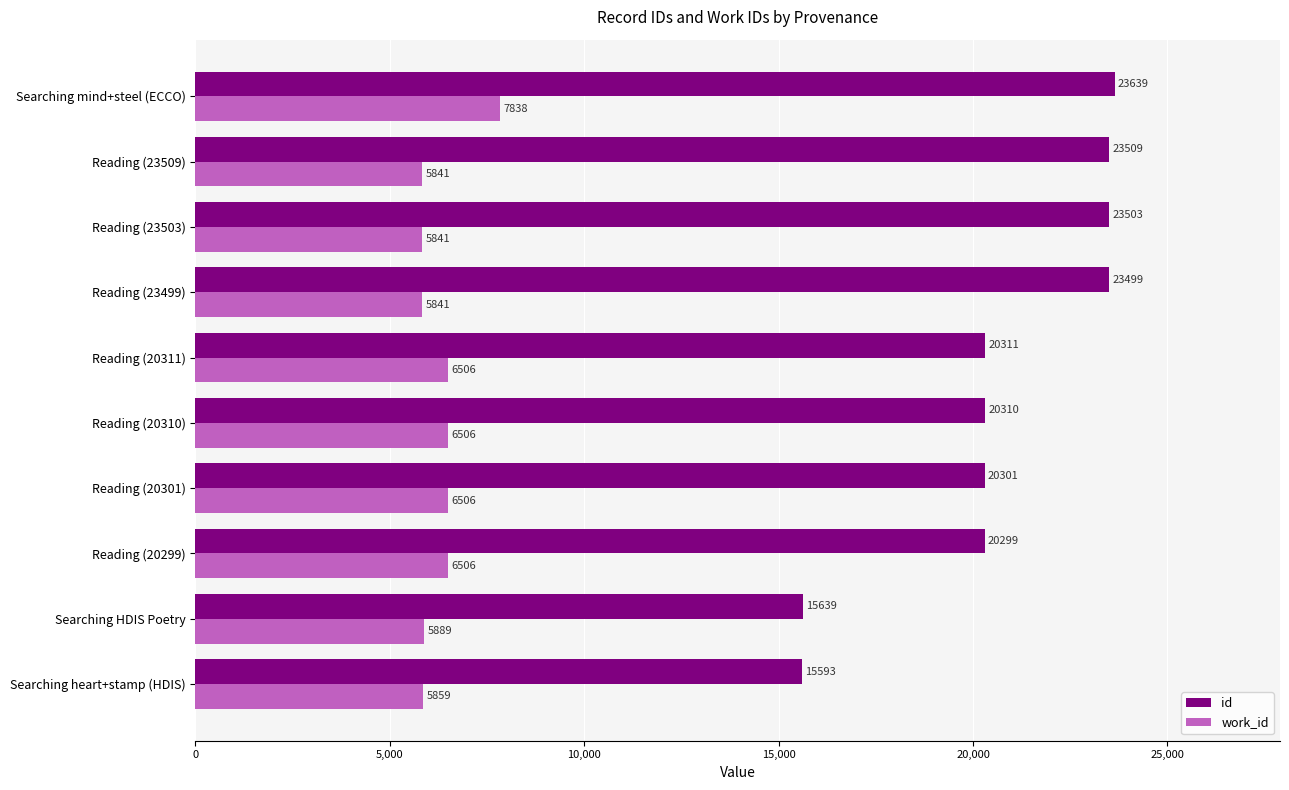

What is the approximate value of work_id at Reading (20301)?

6506